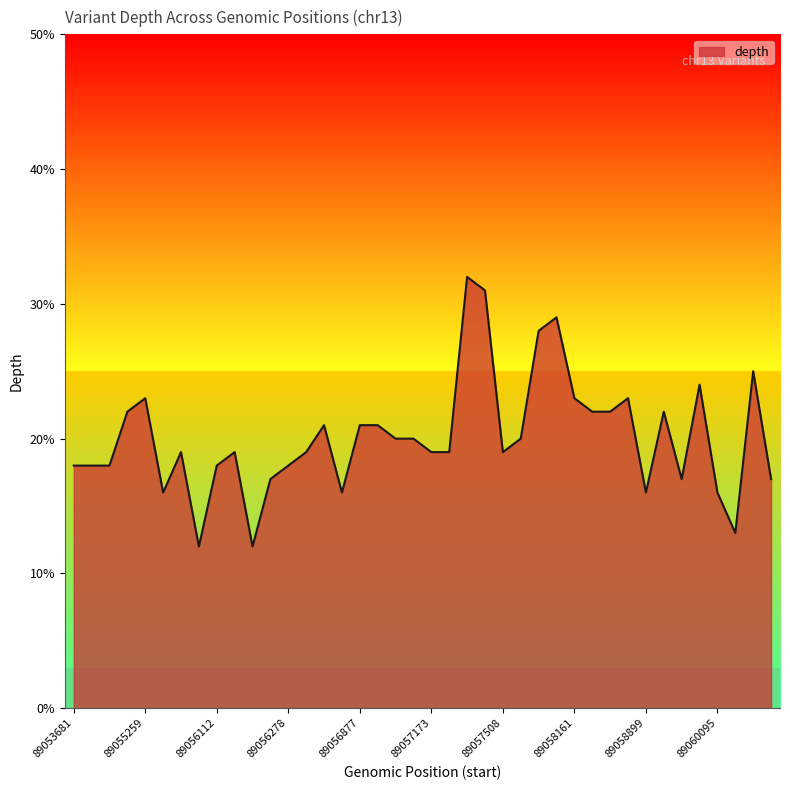

What is the minimum value shown in the chart?

12